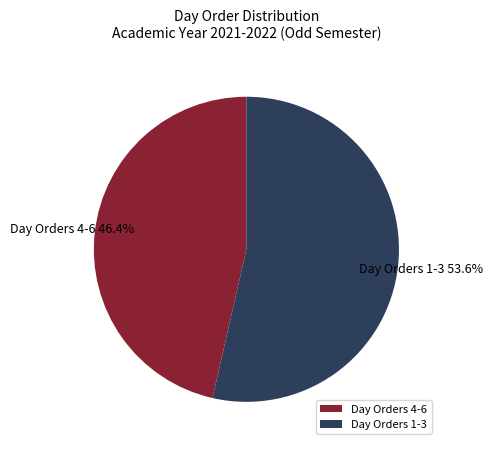

Approximately how many times larger is the value at Day Orders 4-6 compared to Day Orders 1-3?

0.9